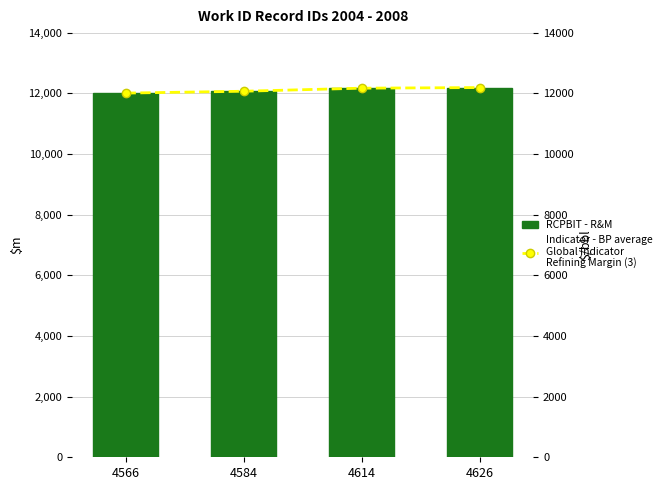

At which category is the sum across all series the highest?

4626